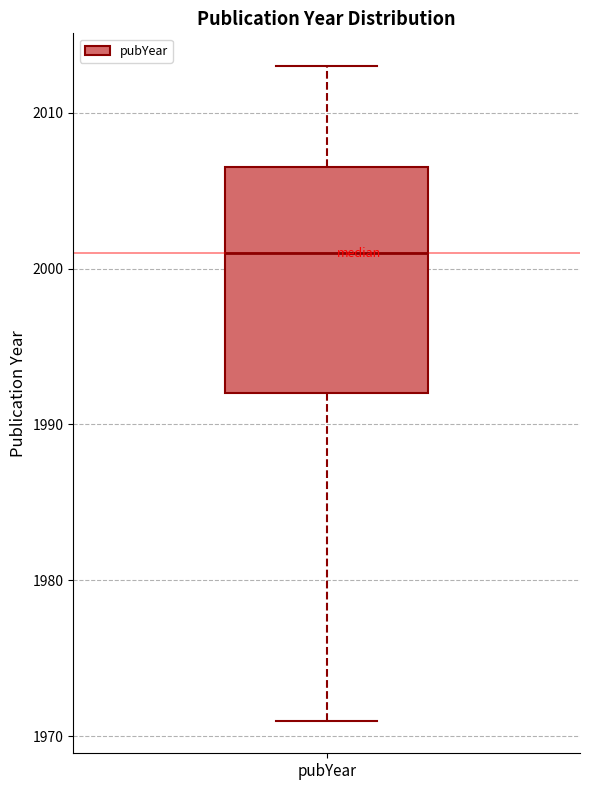

Read this box plot against the y-axis: the position of the median line, the range covered by the box, and the ends of both whiskers. The values are not printed on the chart, so give them approximately, as read against the axis.

median 2001, box 1992 to 2007, whiskers 1971 to 2013